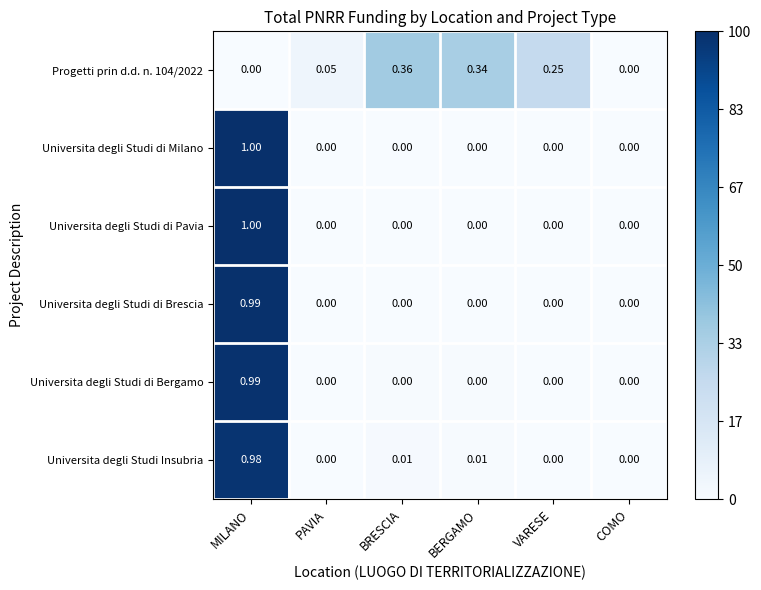

Which category has the highest value in the Progetti prin d.d. n. 104/2022 series?

BRESCIA